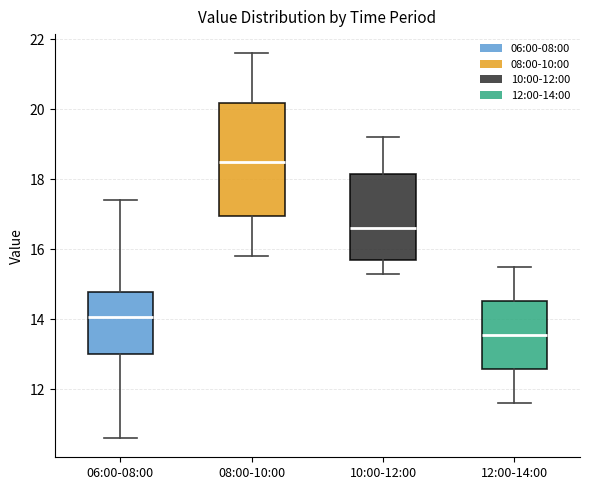

Where does the upper whisker of the box for 06:00-08:00 end on the y-axis? The values are not printed on the chart, so give them approximately, as read against the axis.

17.4